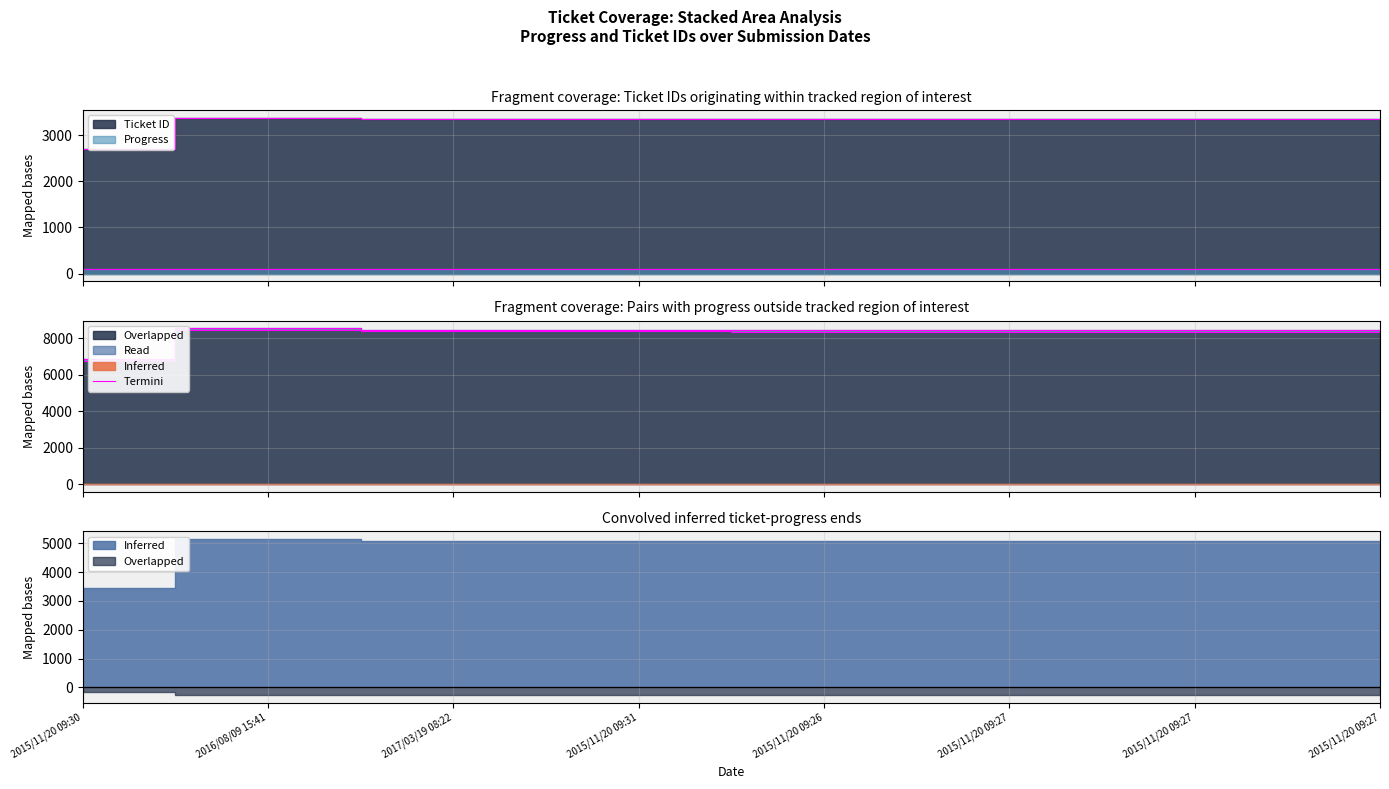

What is the label of the 4th point from the left?

2015/11/20 09:31